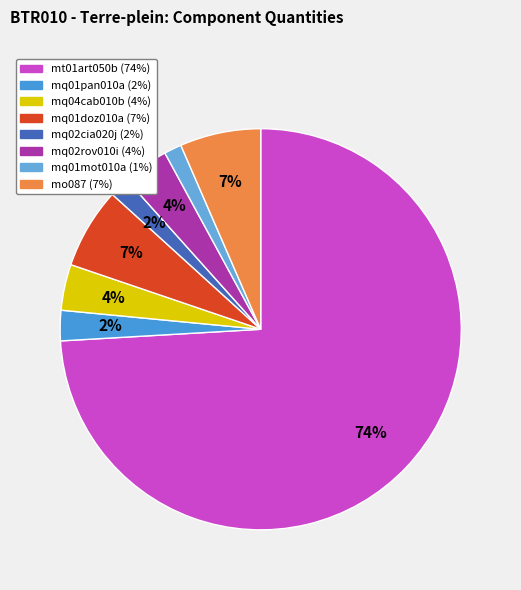

How many segments does this pie chart have?

8